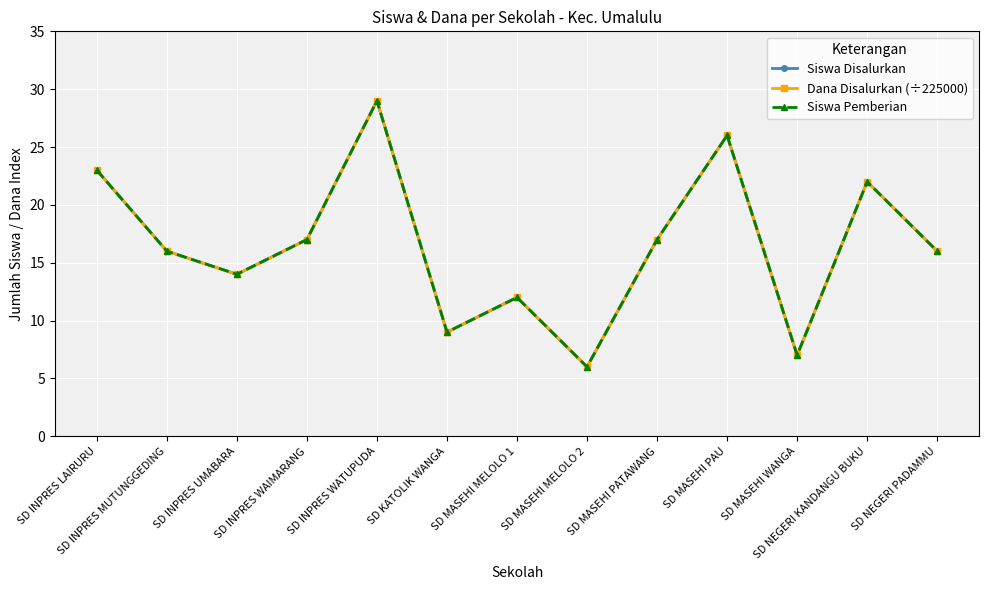

Which series has the largest range (max minus min)?

Siswa Disalurkan